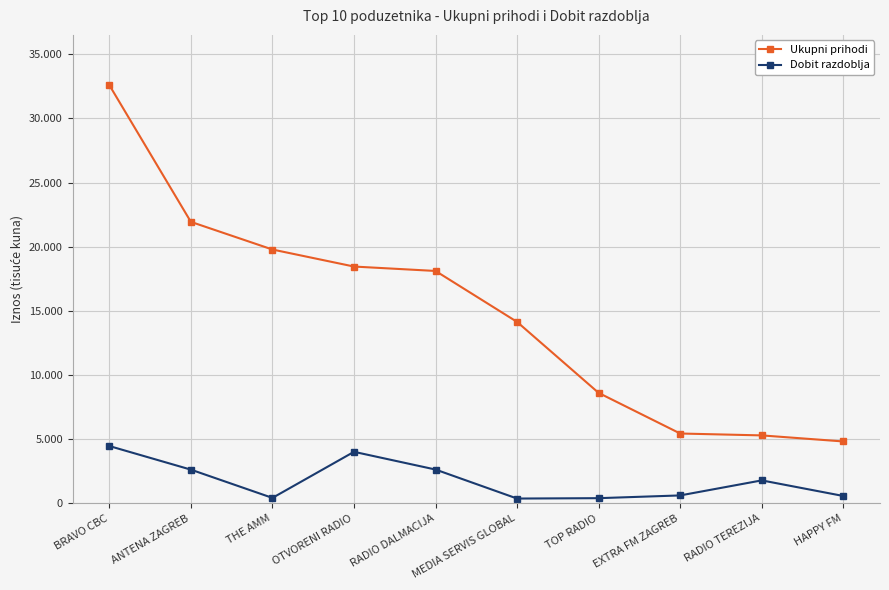

Reading right to left, what are all the values shown in this chart?

Ukupni prihodi: 4825.3	5297.3	5444.5	8609.2	14142.1	18113.6	18457.3	19784.5	21939.6	32600.5
Dobit razdoblja: 575.7	1791.3	619.0	405.0	375.3	2636.1	4017.9	426.3	2628.8	4468.2